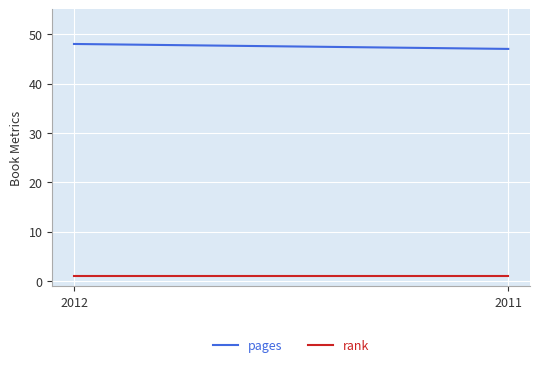

The pages series shows 47 at 2011. True or false?

True